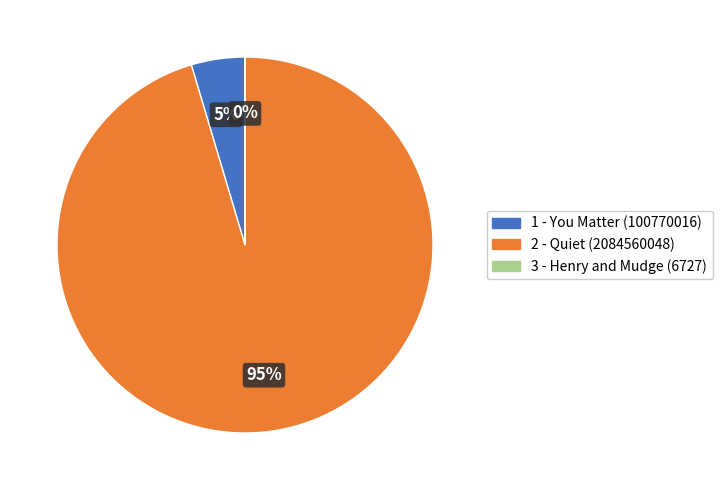

What percentage is the 2 - Quiet slice, to the nearest percent?

95%